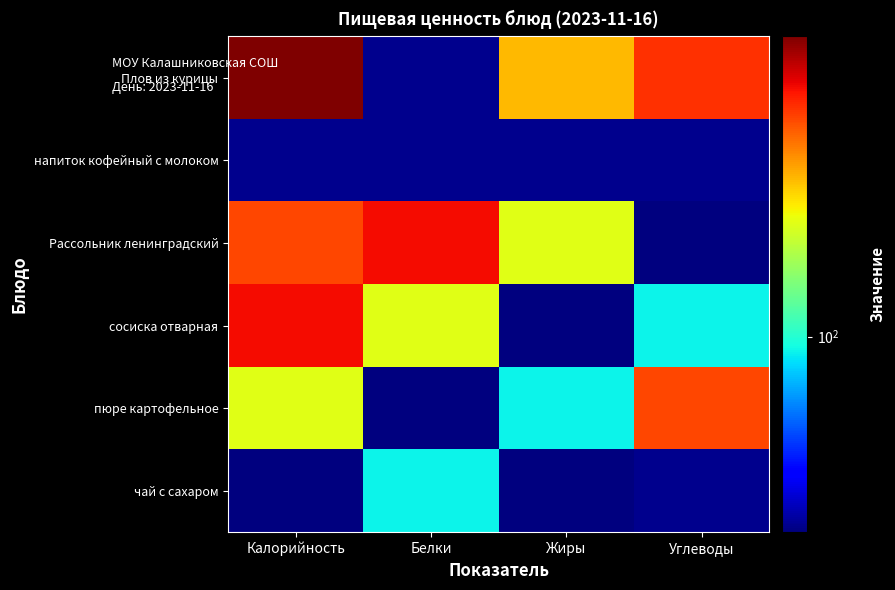

Which label corresponds to the smallest value in the chart?

Углеводы